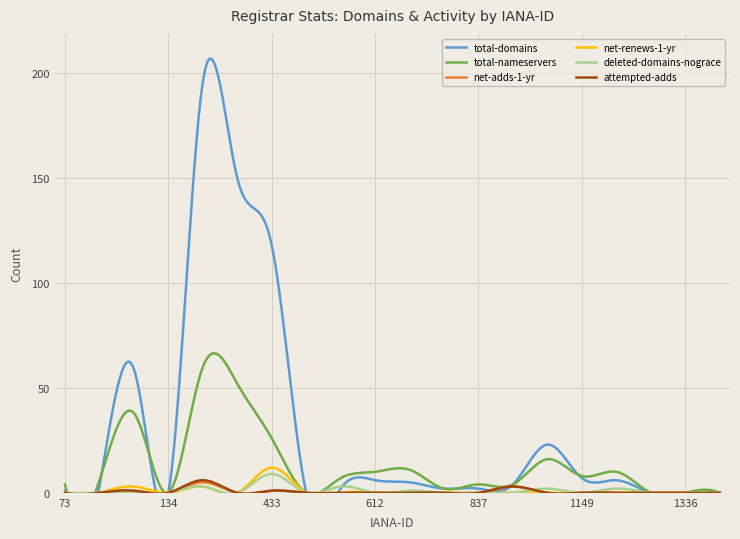

Rank the series by their maximum value, from highest to lowest.

total-domains, total-nameservers, net-renews-1-yr, deleted-domains-nograce, attempted-adds, net-adds-1-yr